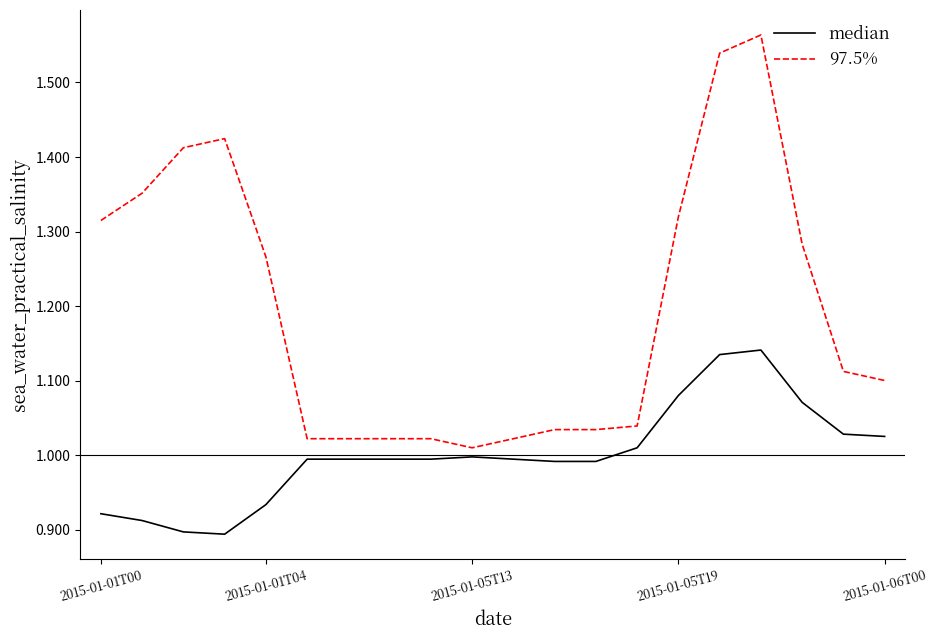

At how many categories does at least one series exceed 1?

20